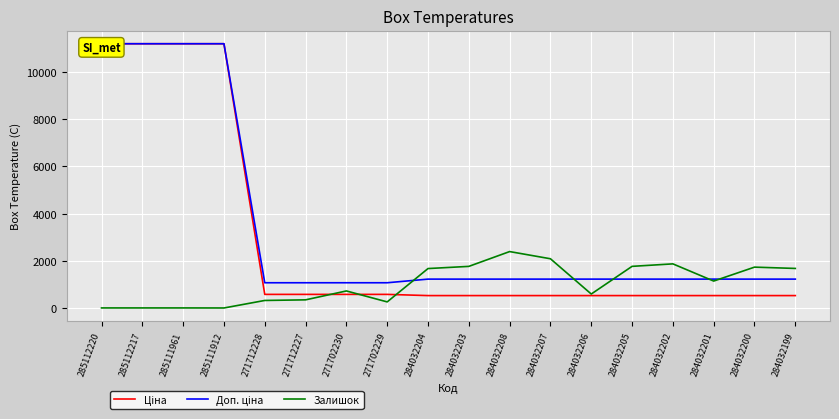

Where is the first local minimum for Залишок?

285111912